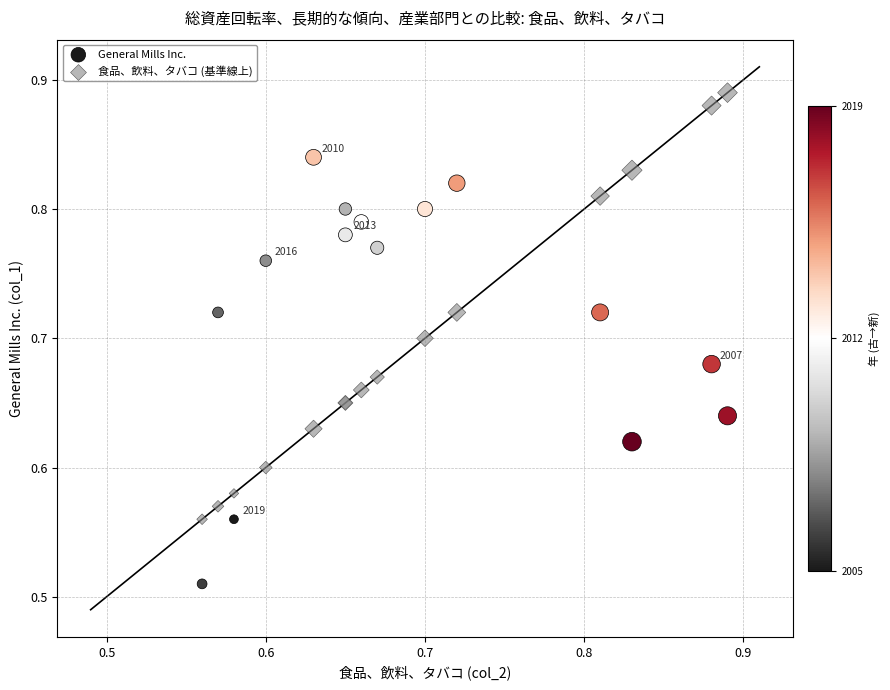

What is the X range (max minus min) for the scatter plot?

0.3